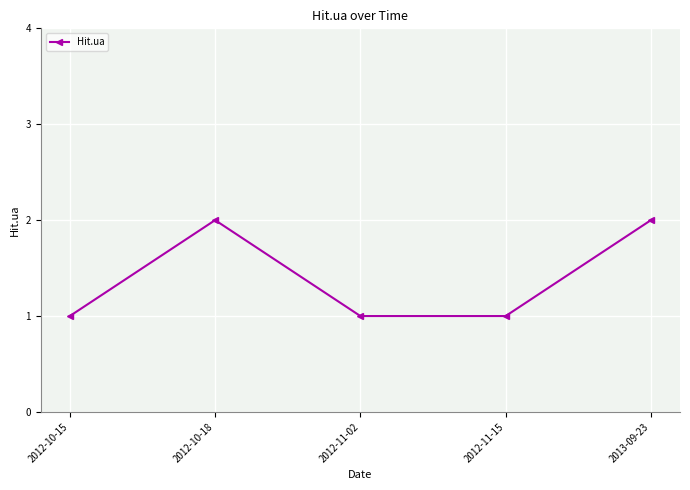

What position from the right is 2012-11-02?

3